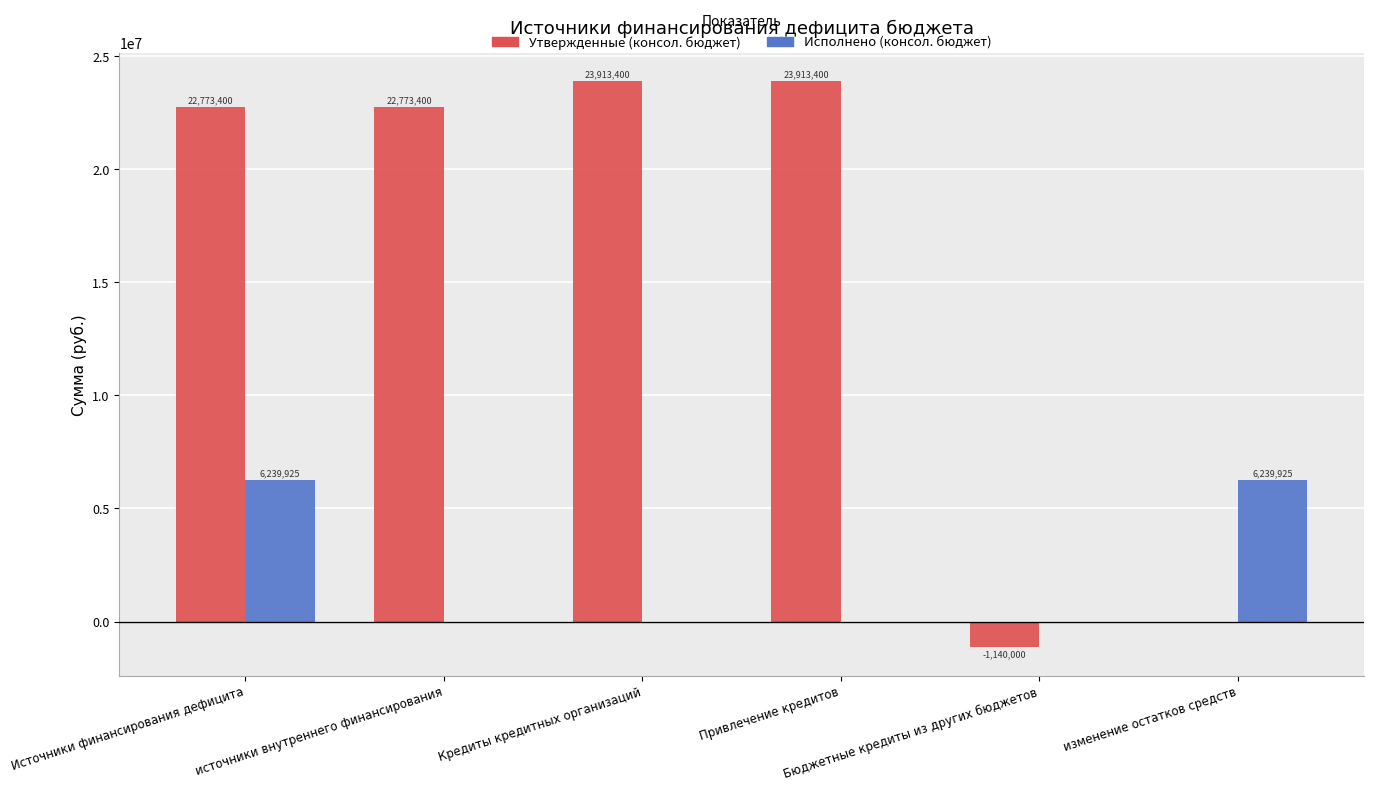

How many series are shown in this chart?

2